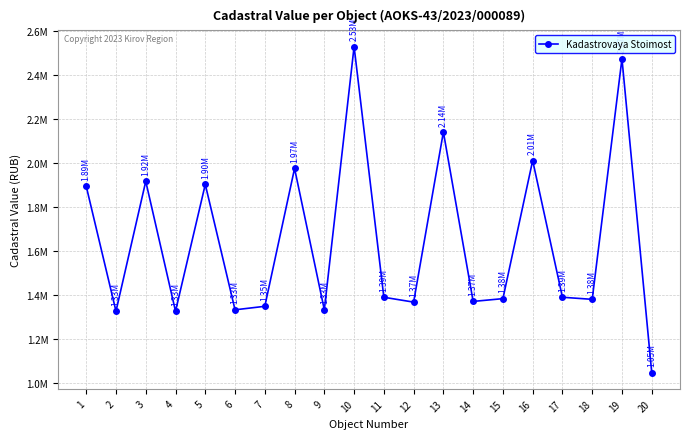

Does the chart display data point markers on the line(s)?

Yes